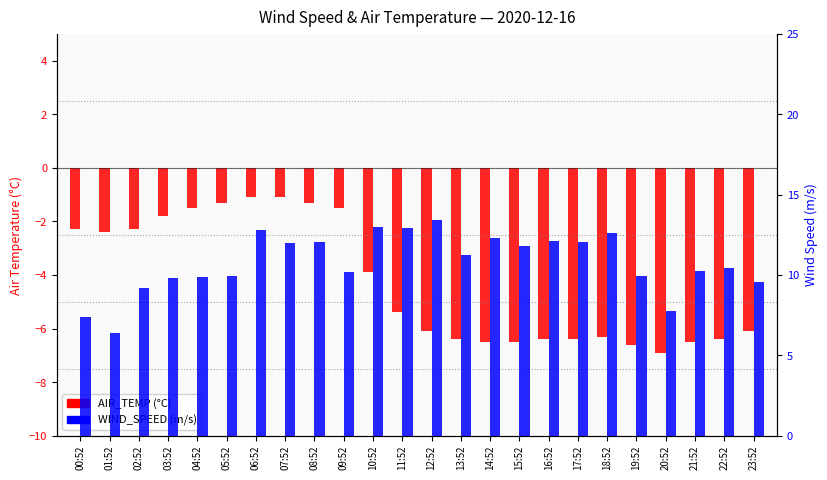

How many data points in AIR_TEMP are less than -5?

13